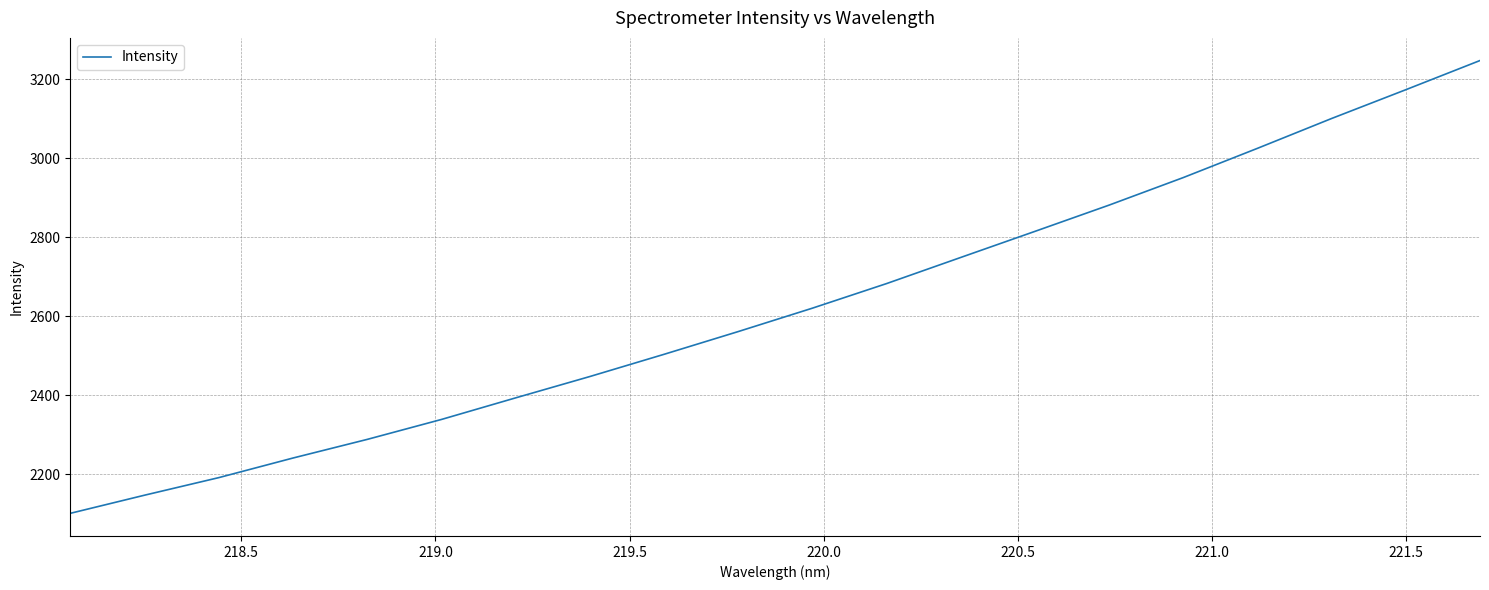

What is the greatest value displayed?

3247.8